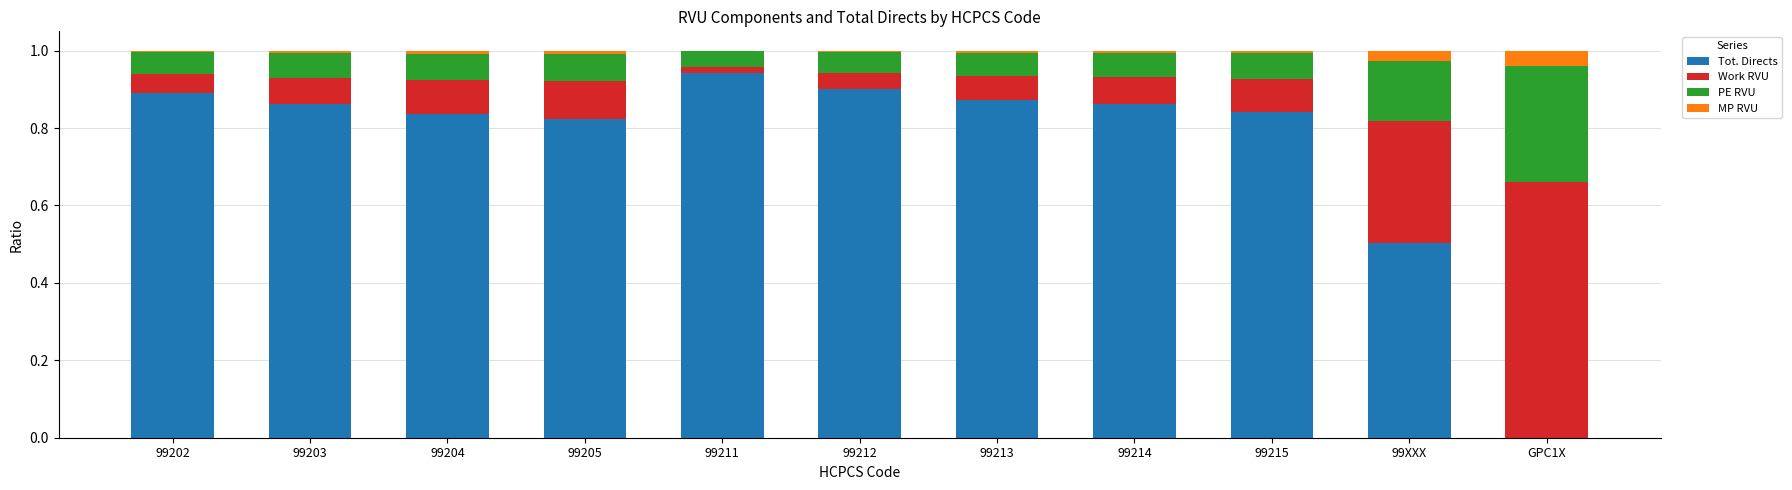

Are the bars horizontal?

No